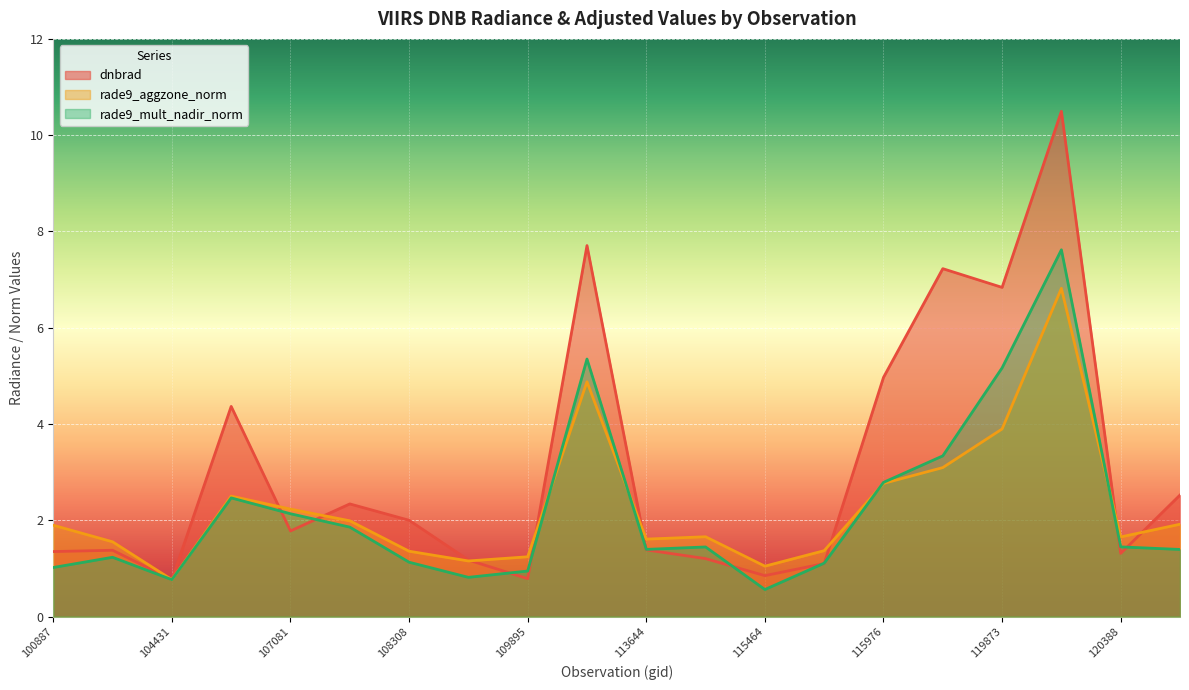

At which label does rade9_mult_nadir_norm first exceed 1?

100887